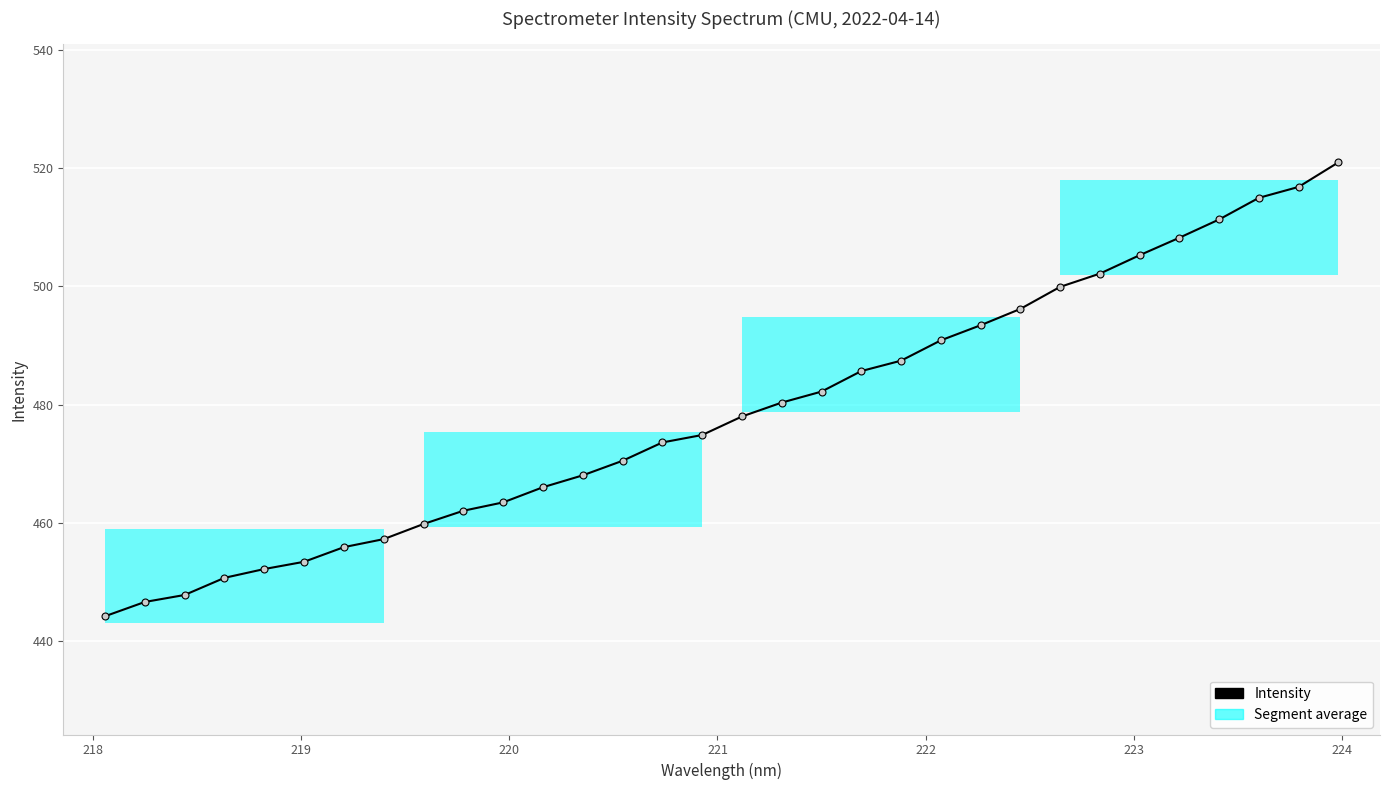

What is the sum of all values?

15320.0